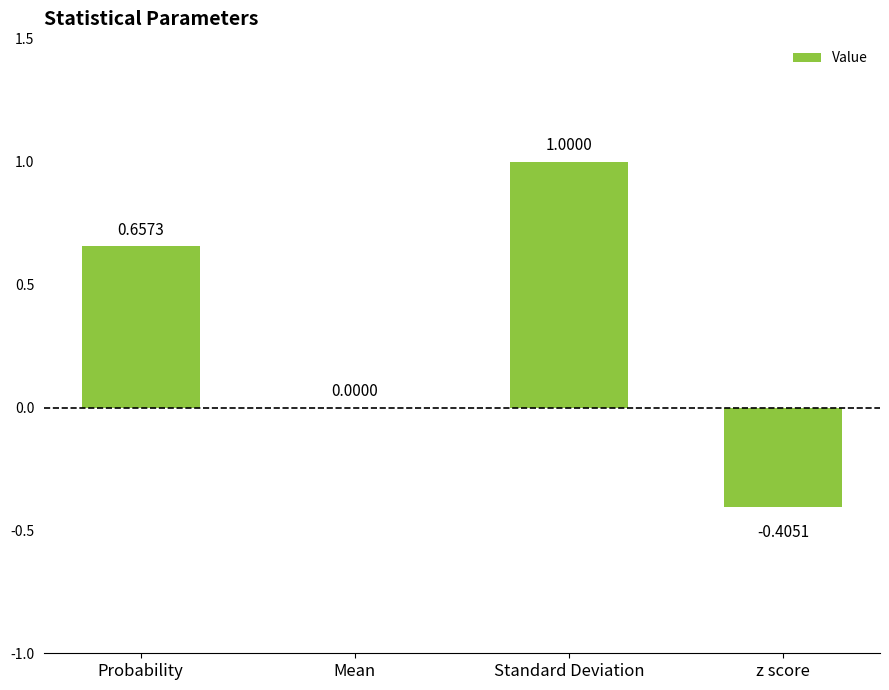

At which label does the data first exceed 0?

Probability